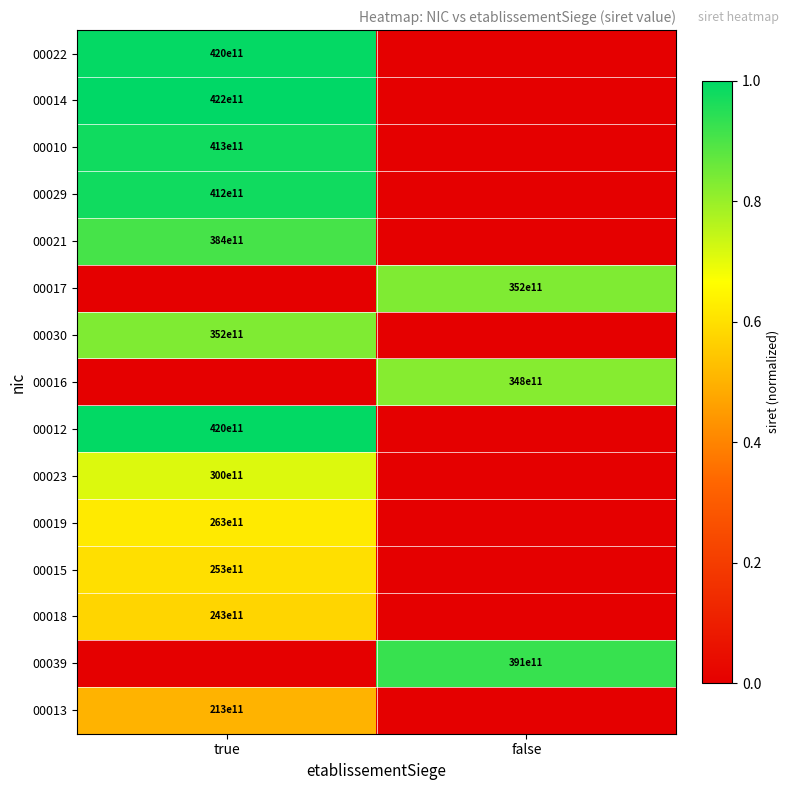

The value of 00039 at false is 39100000000000. True or false?

True